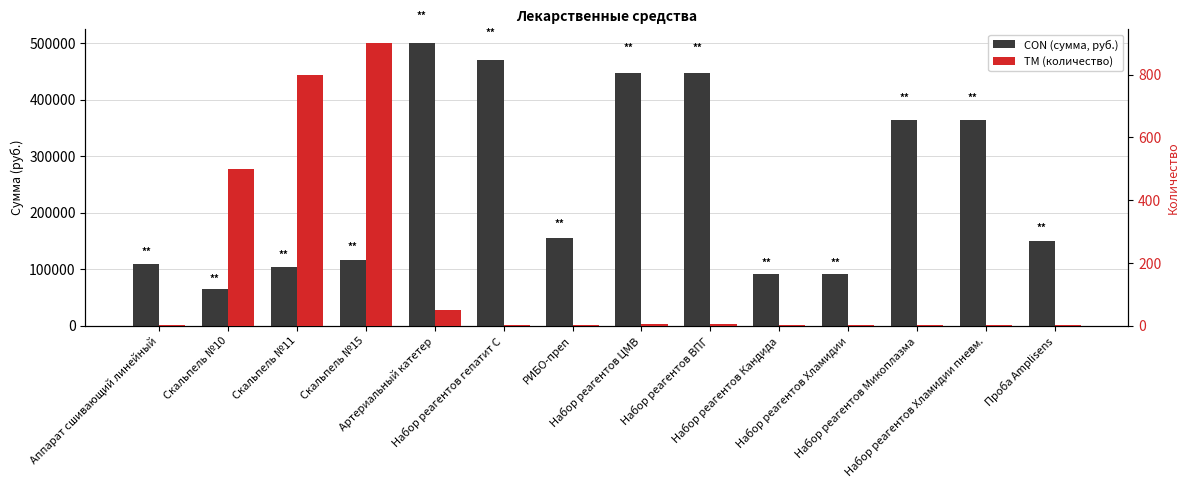

Which series has the largest range (max minus min)?

CON (сумма, руб.)